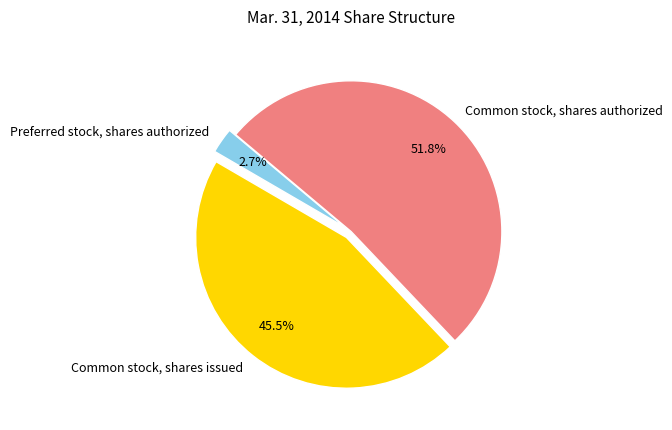

How many slices are in this pie chart?

3